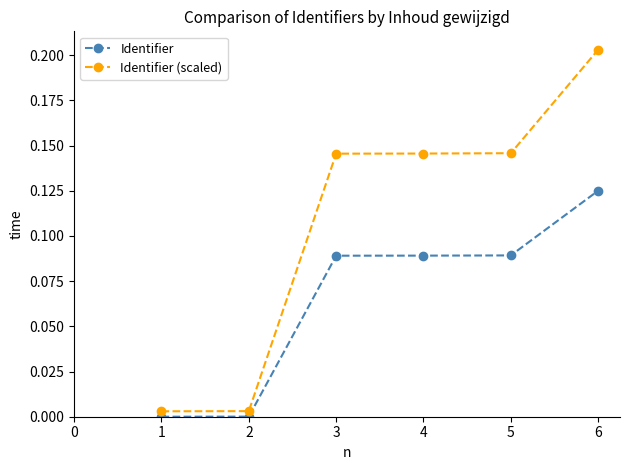

Is this an area chart (filled region under the line)?

No